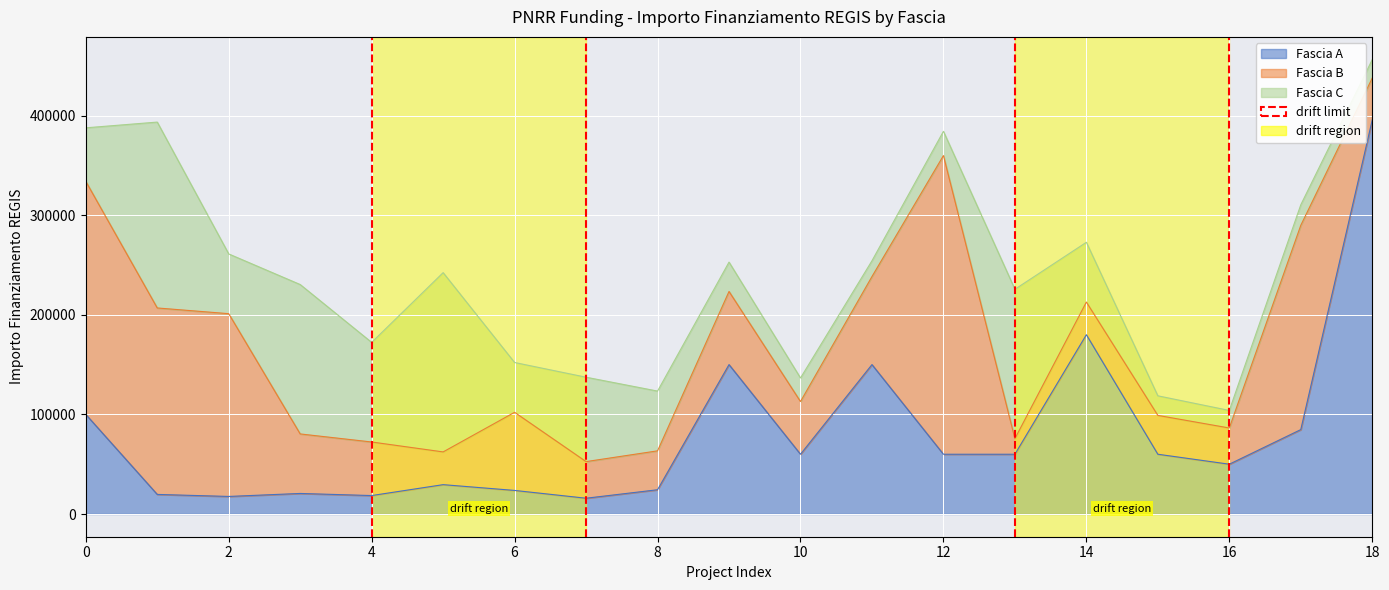

How many categories are shown in the chart?

19